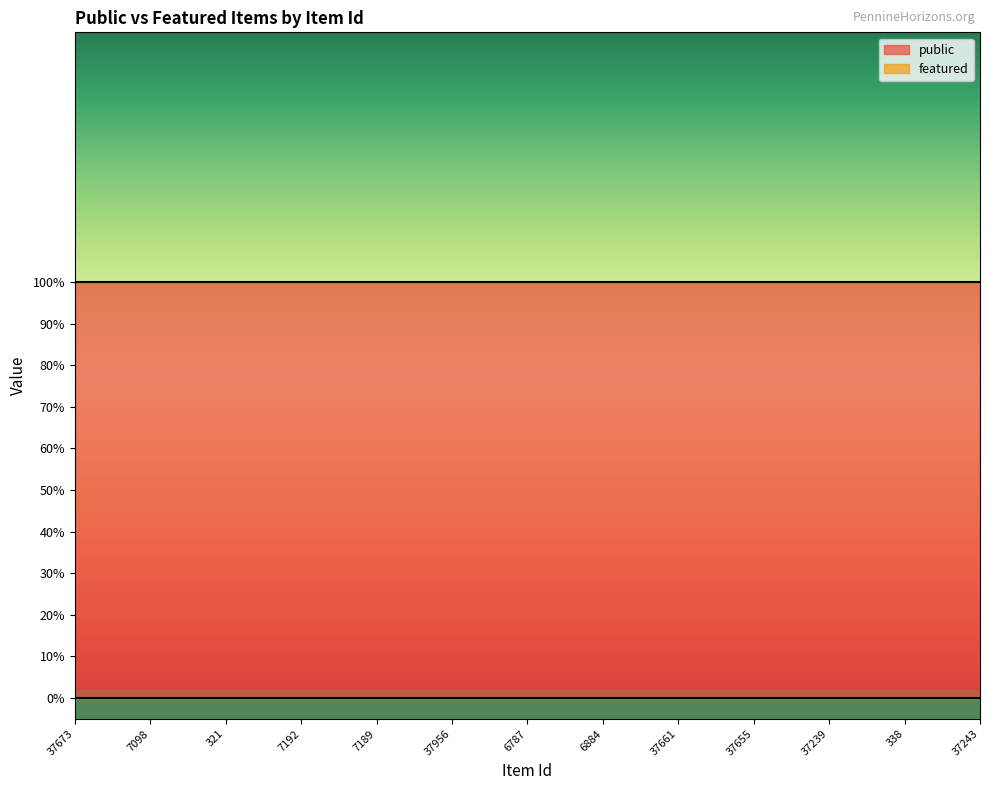

Rank the series at 6884 from highest to lowest value.

public, featured